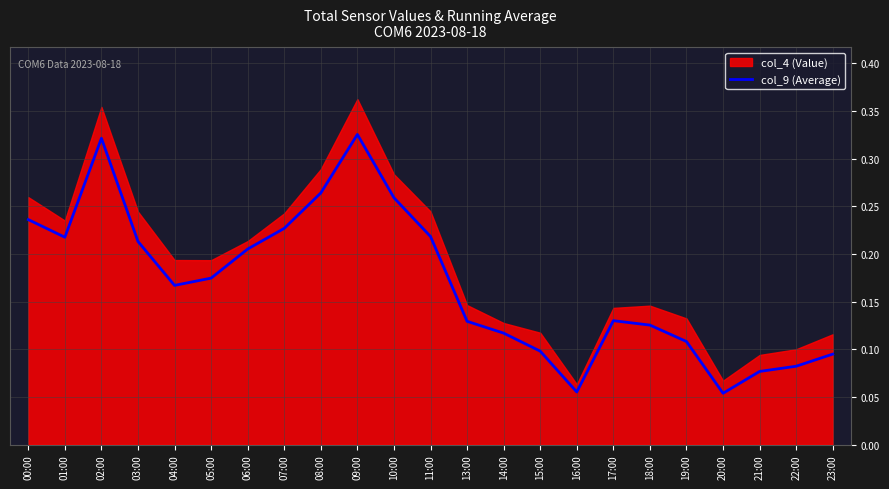

True or false: there are more than 2 points higher than both neighbors.

True